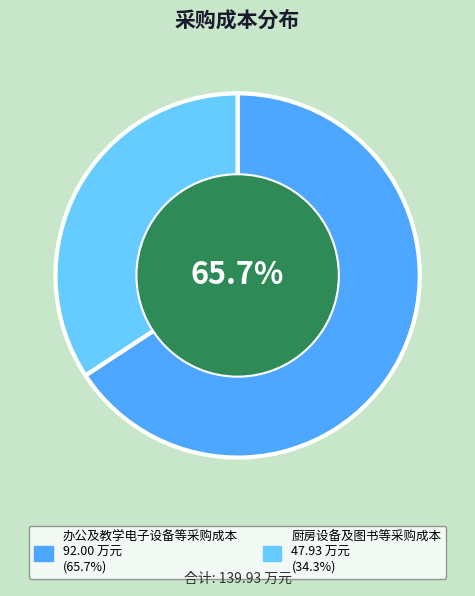

Combined, do 办公及教学电子设备等采购成本 and 厨房设备及图书等采购成本 account for over 50%?

Yes